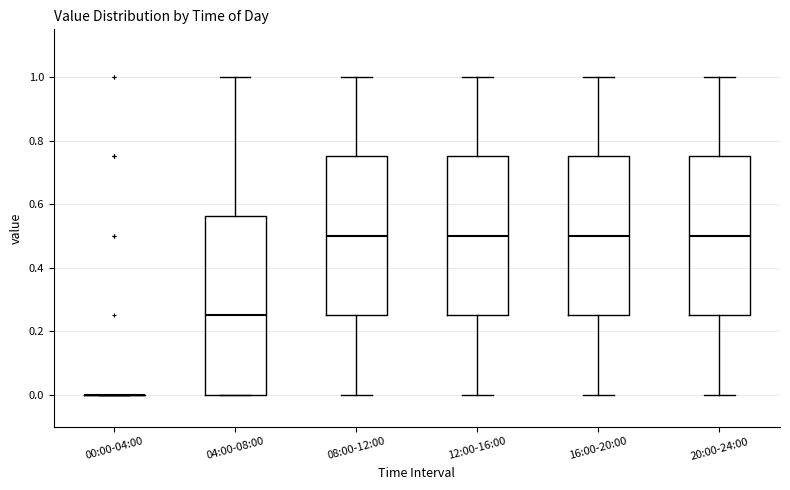

Reading left to right, transcribe this box plot: for each box, give where its median line is, the range the box spans, and where its two whiskers end, as read against the y-axis. The values are not printed on the chart, so give them approximately, as read against the axis.

00:00-04:00: box collapsed to a line at 0.00, whiskers 0.00 to 0.00
04:00-08:00: median 0.26, box 0.00 to 0.56, whiskers 0.00 to 1.00
08:00-12:00: median 0.50, box 0.26 to 0.76, whiskers 0.00 to 1.00
12:00-16:00: median 0.50, box 0.26 to 0.76, whiskers 0.00 to 1.00
16:00-20:00: median 0.50, box 0.26 to 0.76, whiskers 0.00 to 1.00
20:00-24:00: median 0.50, box 0.26 to 0.76, whiskers 0.00 to 1.00